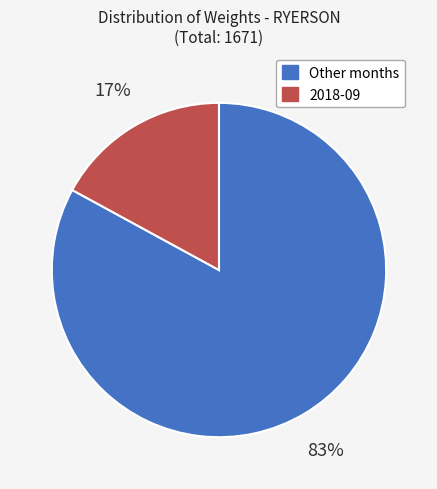

Is there a majority slice in this chart?

Yes